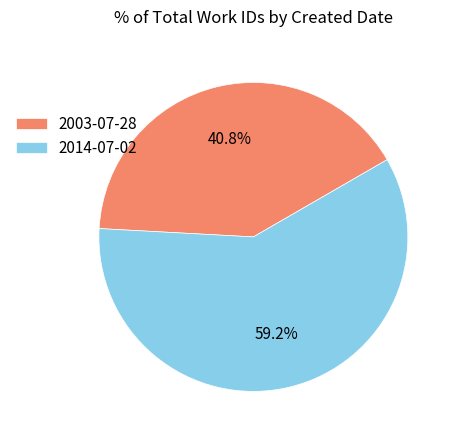

Approximately how many times larger is the value at 2014-07-02 compared to 2003-07-28?

1.5